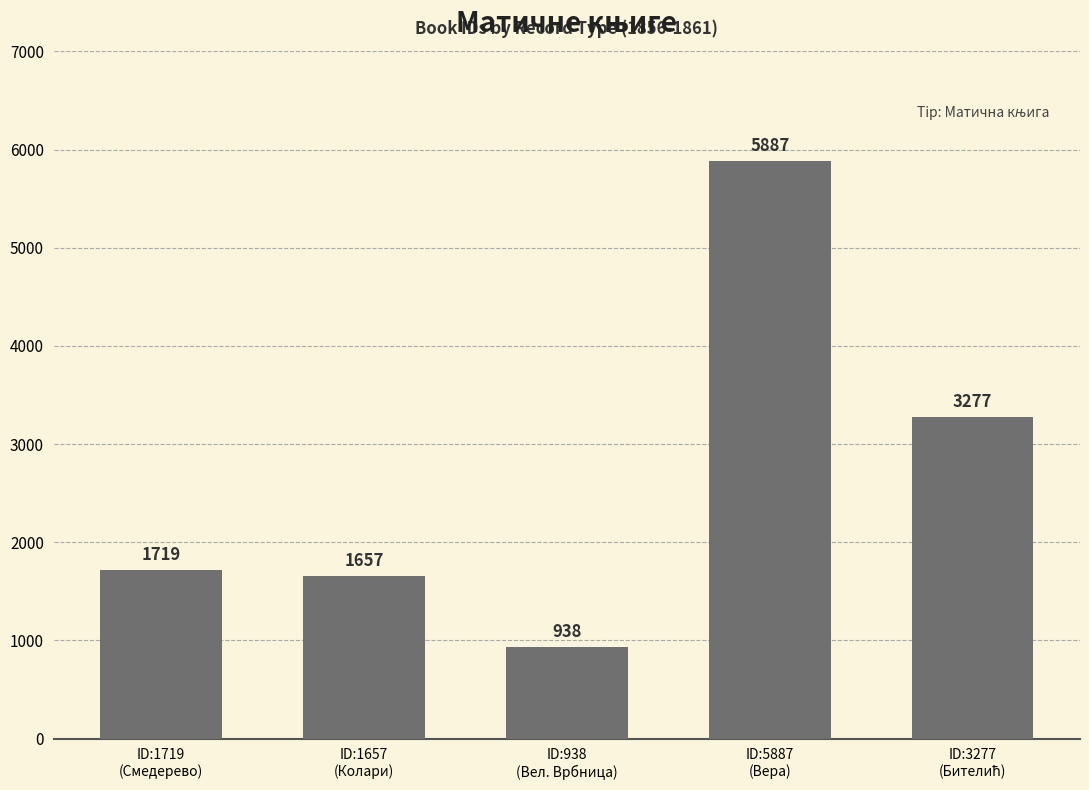

Which label corresponds to the largest value in the chart?

ID:5887
(Вера)